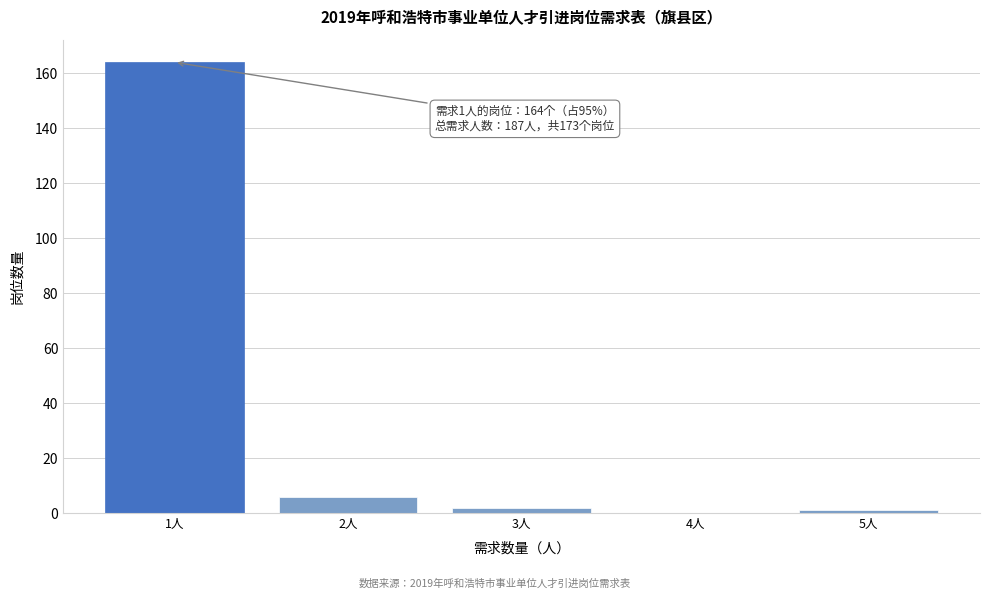

Reading left to right, list all the values displayed in this chart.

1人=164	2人=6	3人=2	4人=0	5人=1